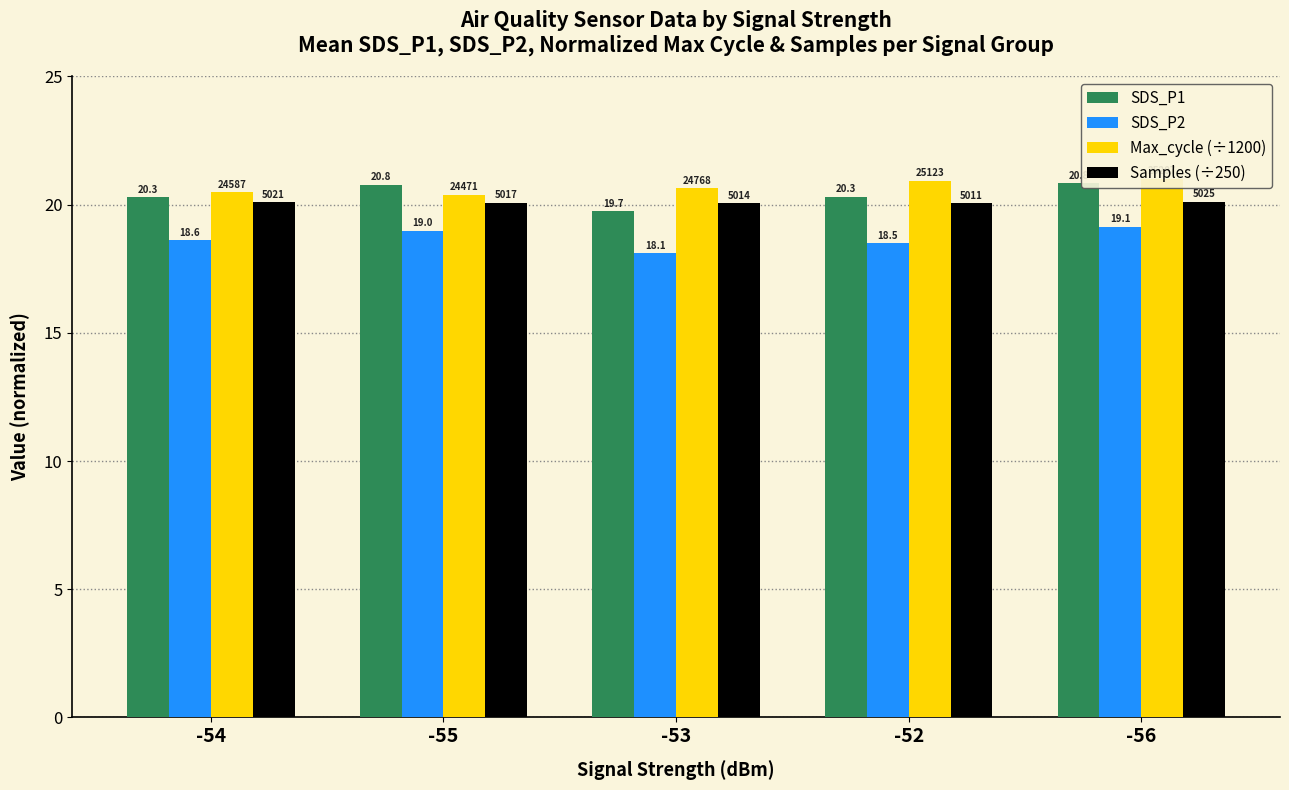

Which category has the lowest value in the SDS_P2 series?

-53